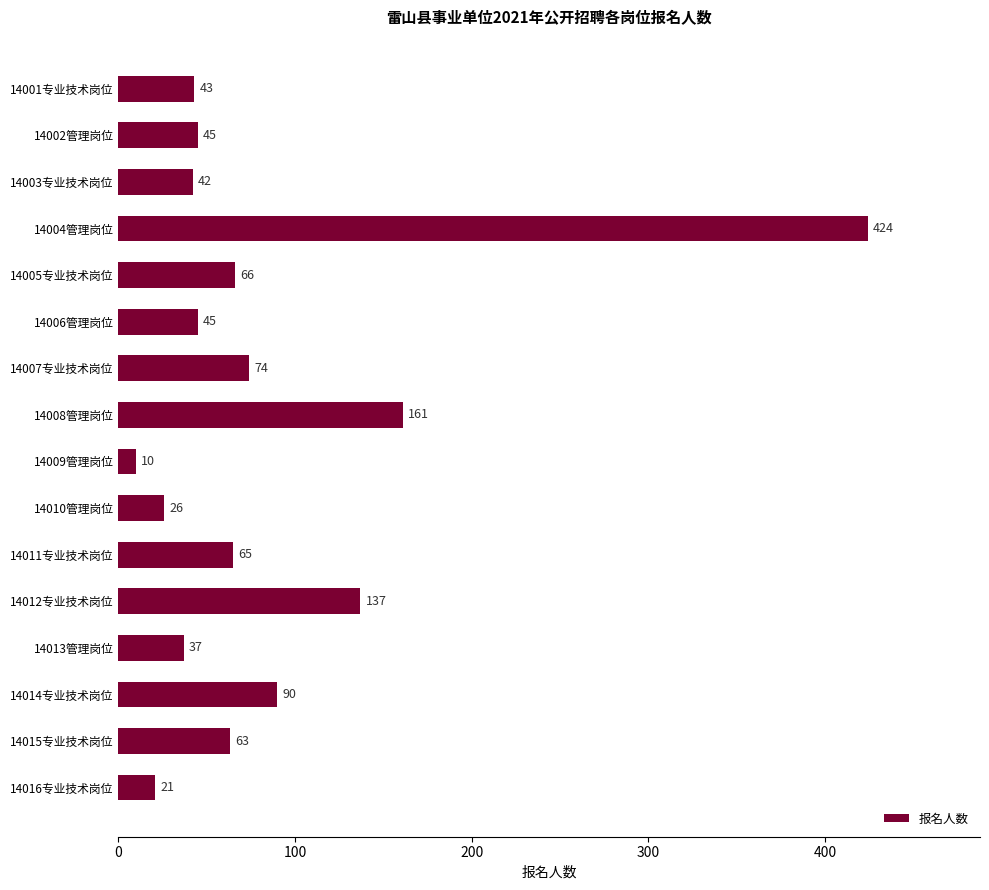

Reading top to bottom, extract all data points from this chart.

14001专业技术岗位=43	14002管理岗位=45	14003专业技术岗位=42	14004管理岗位=424	14005专业技术岗位=66	14006管理岗位=45	14007专业技术岗位=74	14008管理岗位=161	14009管理岗位=10	14010管理岗位=26	14011专业技术岗位=65	14012专业技术岗位=137	14013管理岗位=37	14014专业技术岗位=90	14015专业技术岗位=63	14016专业技术岗位=21